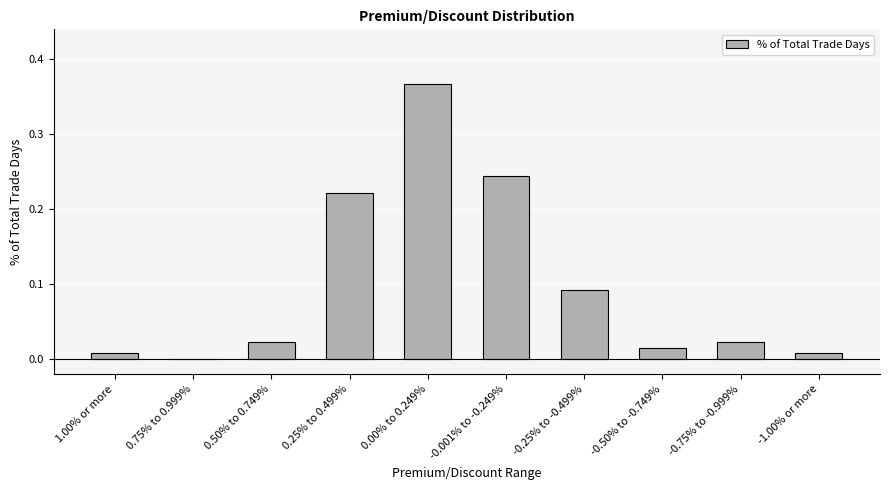

What is the sum of all values?

1.0